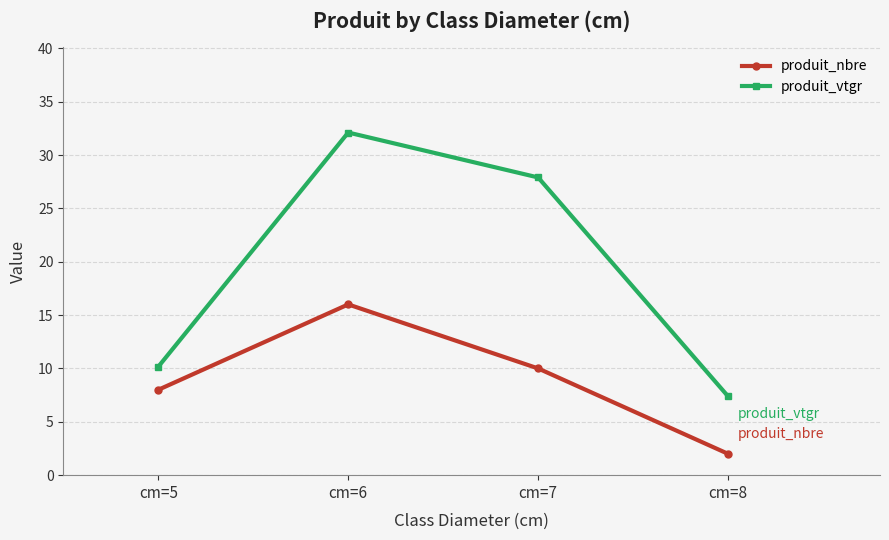

The value of produit_nbre at cm=7 is 10.0. True or false?

True